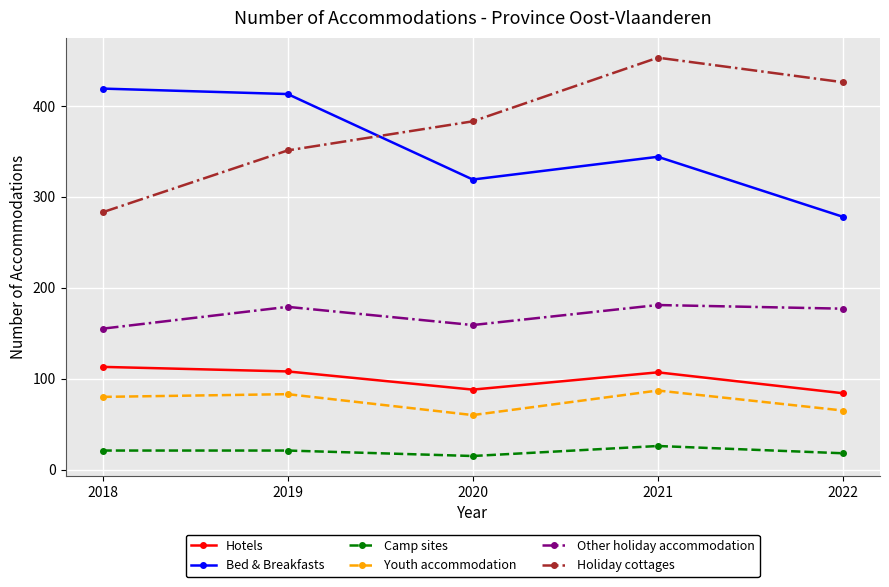

At which label is Holiday cottages closest to 368?

2020